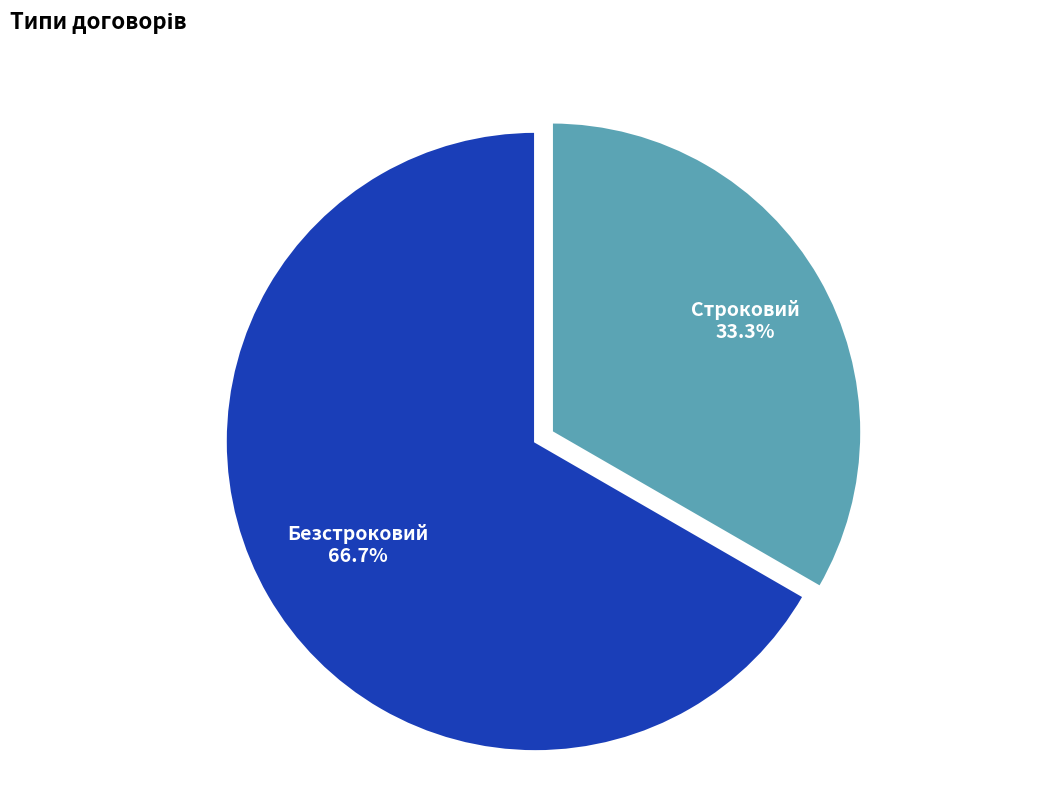

Is Строковий the majority of the pie?

No